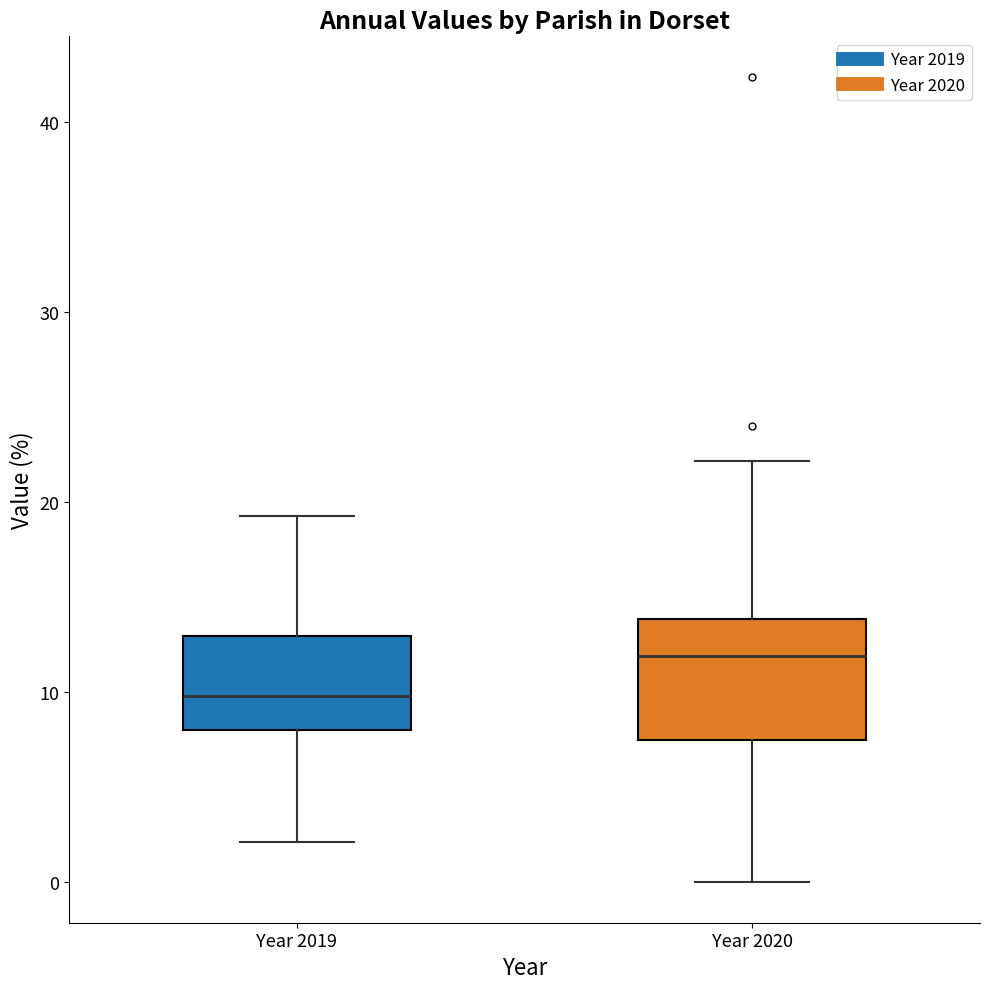

Which box has the lowest median line?

Year 2019